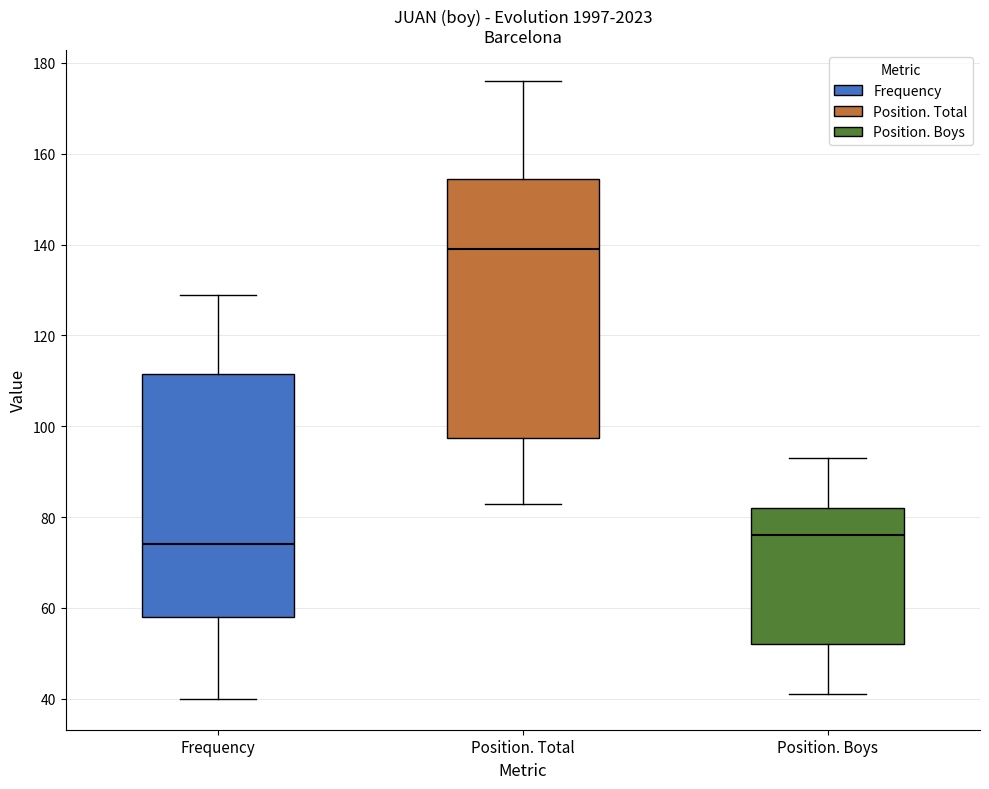

Reading left to right, read every box against the y-axis: the position of its median line, the range the box covers, and the ends of its whiskers. The values are not printed on the chart, so give them approximately, as read against the axis.

Frequency: median 74, box 58 to 112, whiskers 40 to 130
Position. Total: median 140, box 98 to 154, whiskers 84 to 176
Position. Boys: median 76, box 52 to 82, whiskers 42 to 94